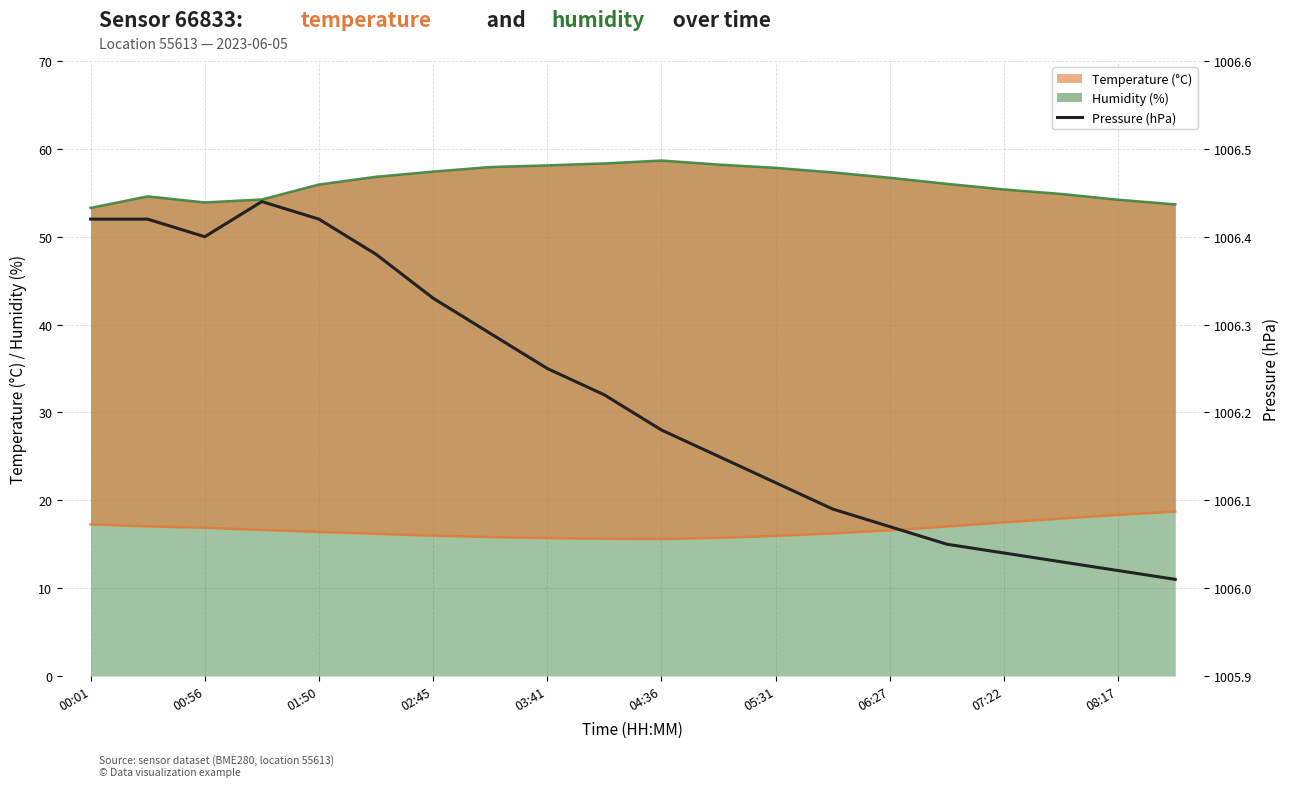

The value of temperature_line at 19 is 29.7. True or false?

False